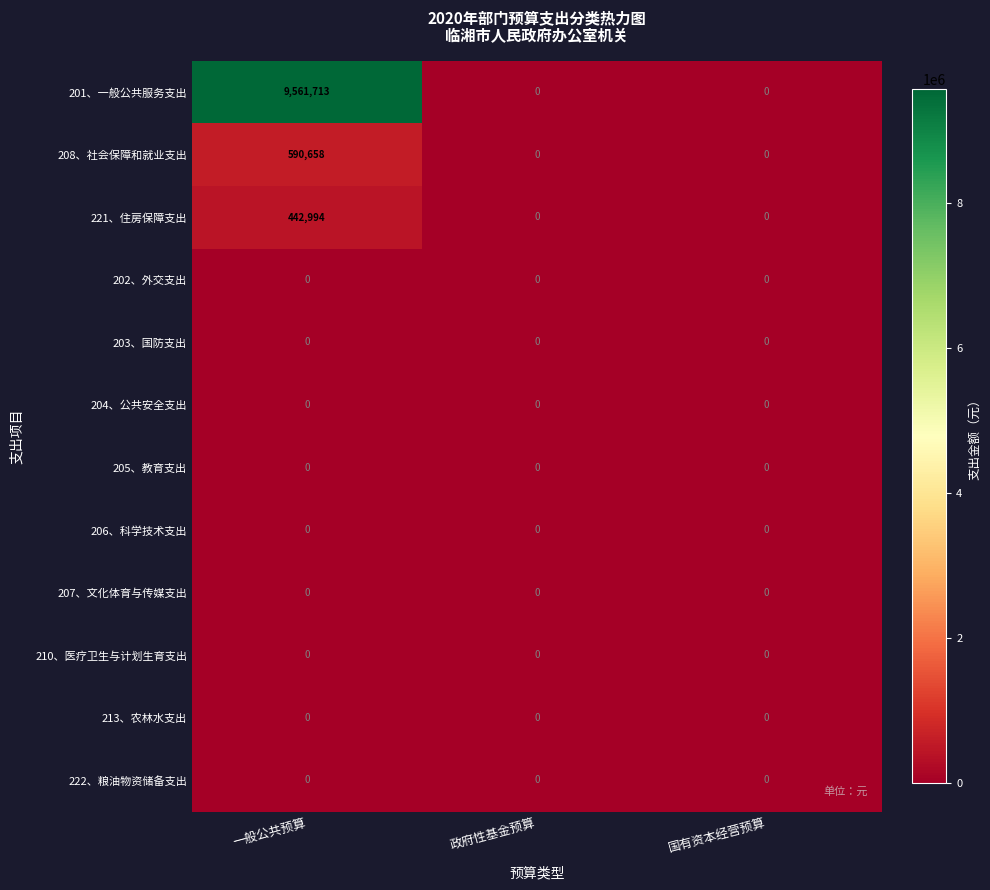

What is the highest value of the 201、一般公共服务支出 series?

9561713